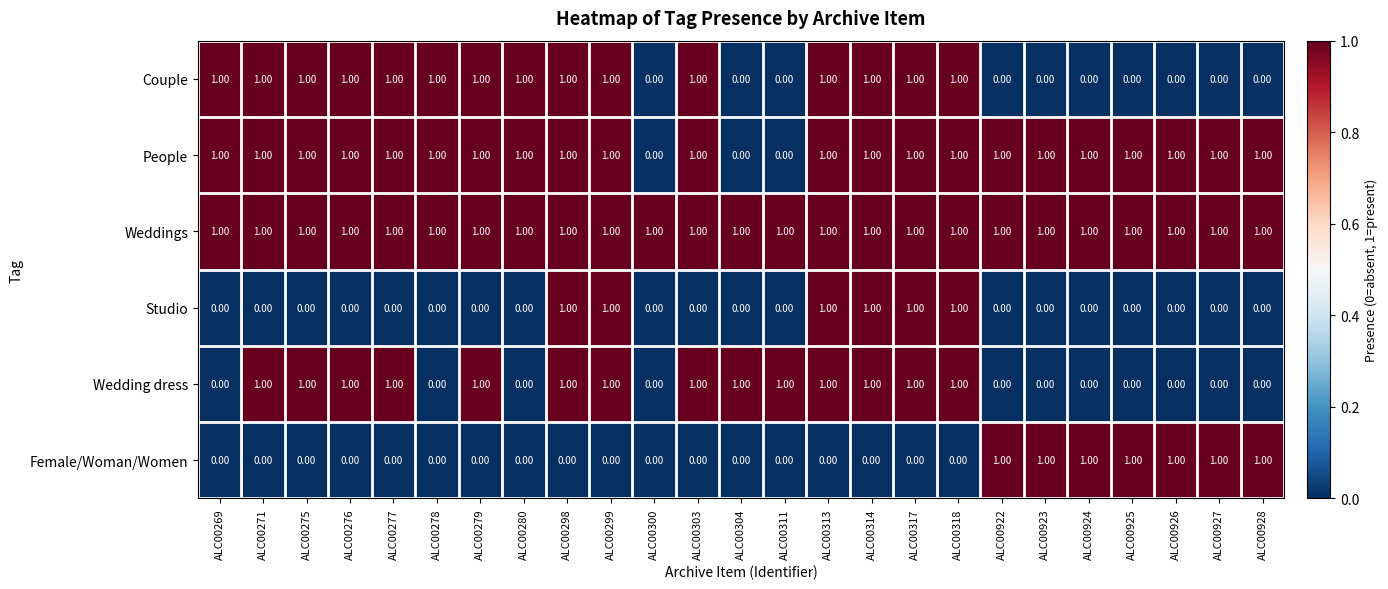

How many data points in Studio are above 0?

6